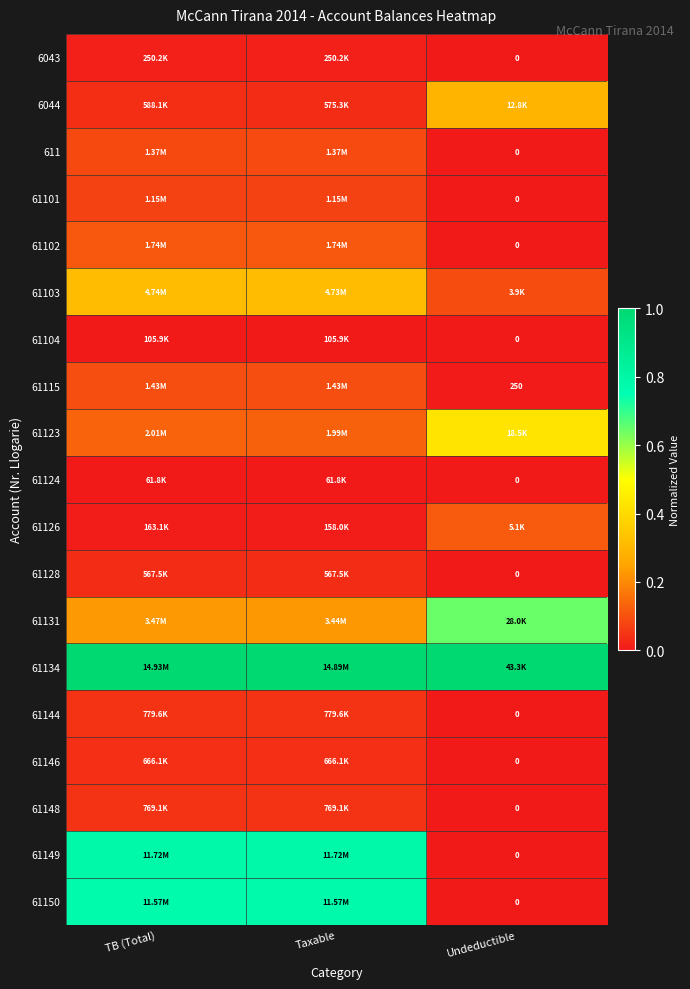

True or false: 61115 has a value of 0.0 at Undeductible.

True